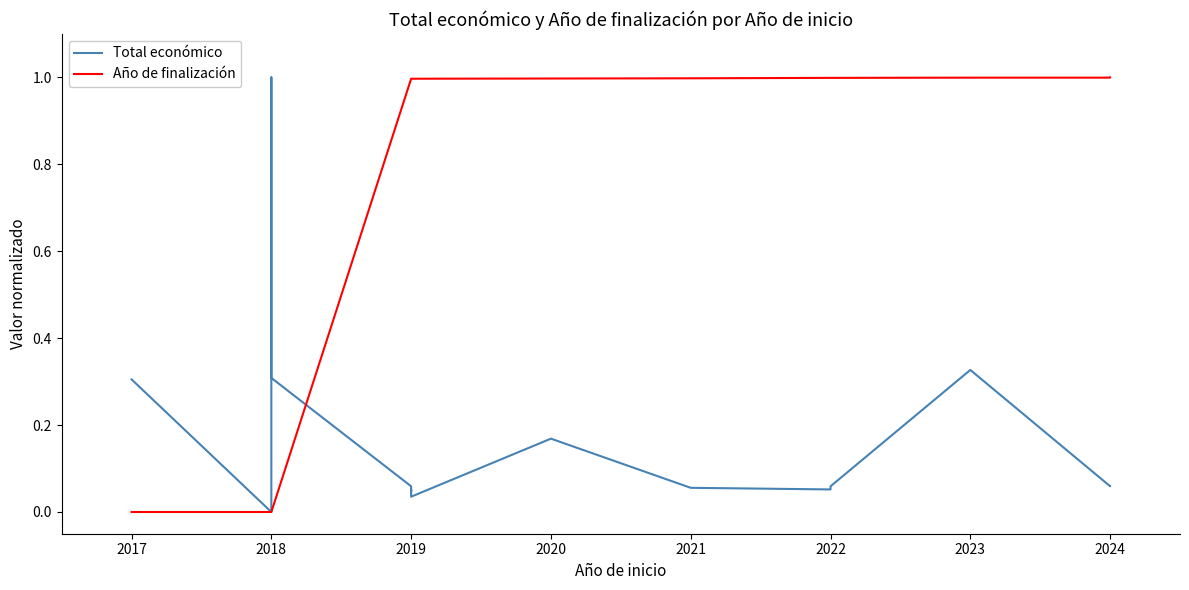

Does the chart have visible grid lines?

No